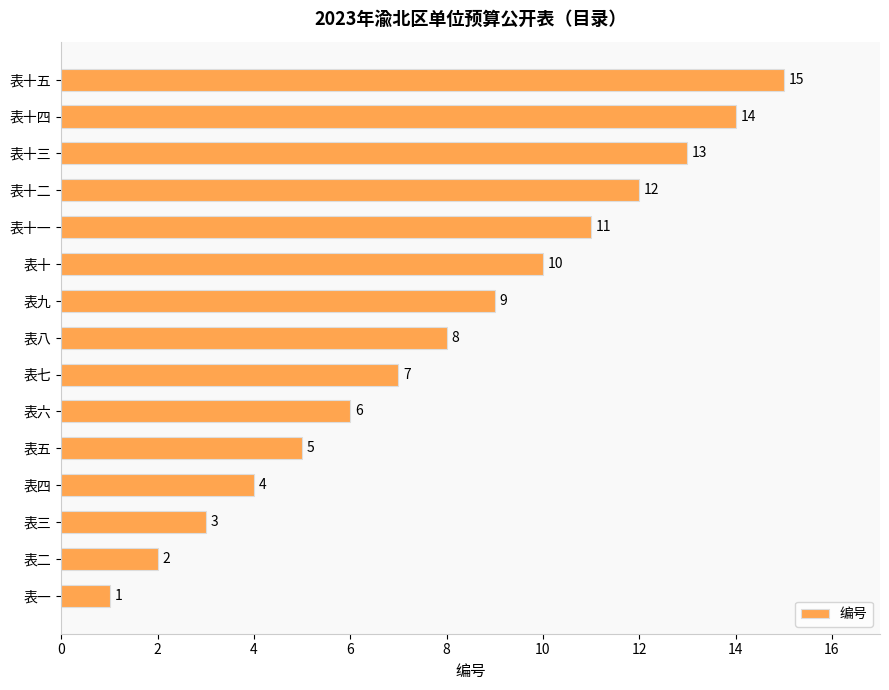

List the labels in order of value, largest first.

表十五, 表十四, 表十三, 表十二, 表十一, 表十, 表九, 表八, 表七, 表六, 表五, 表四, 表三, 表二, 表一